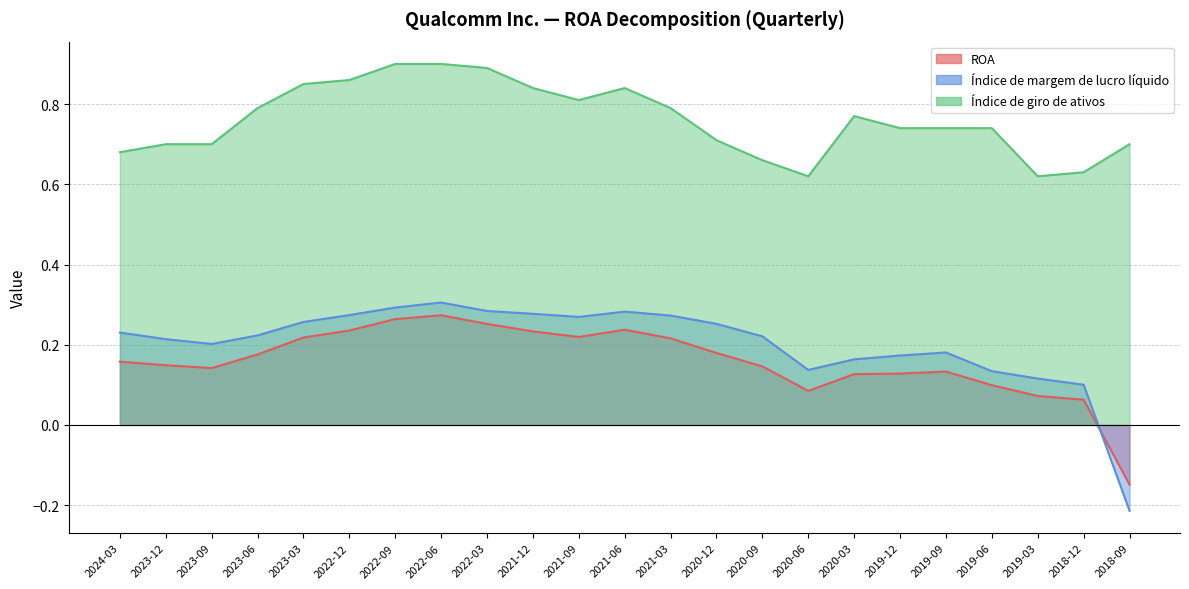

How many values in Índice de margem de lucro líquido are below zero?

1